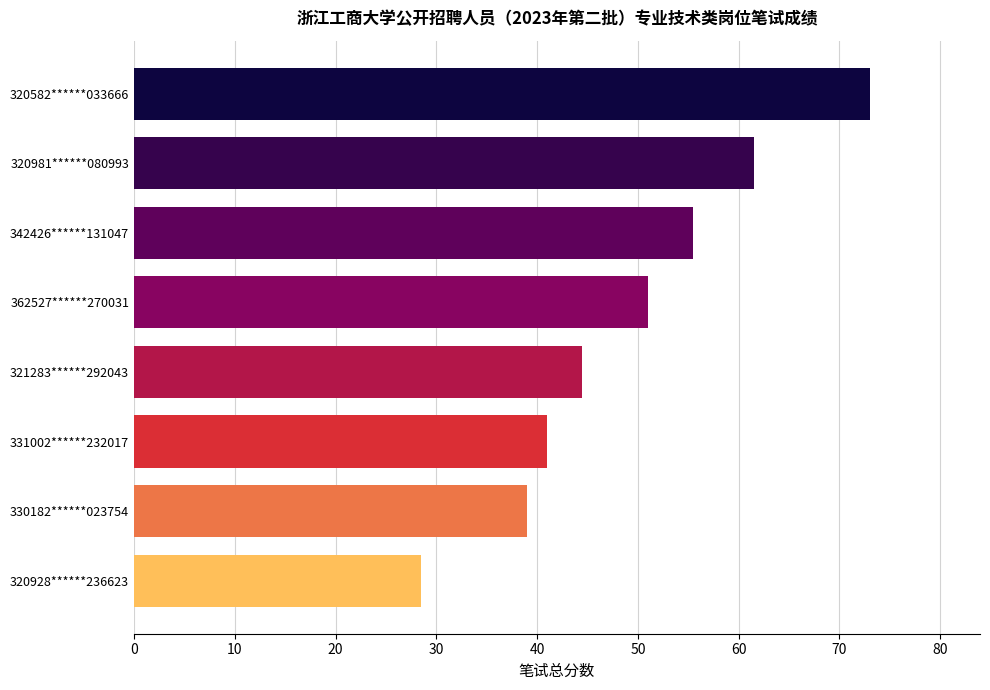

What is the label of the 1st bar from the bottom?

320928******236623